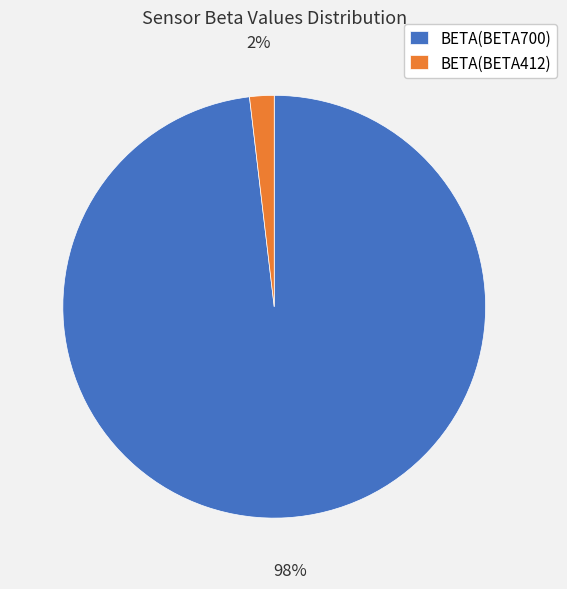

What is the smallest slice in the pie chart?

BETA(BETA412)